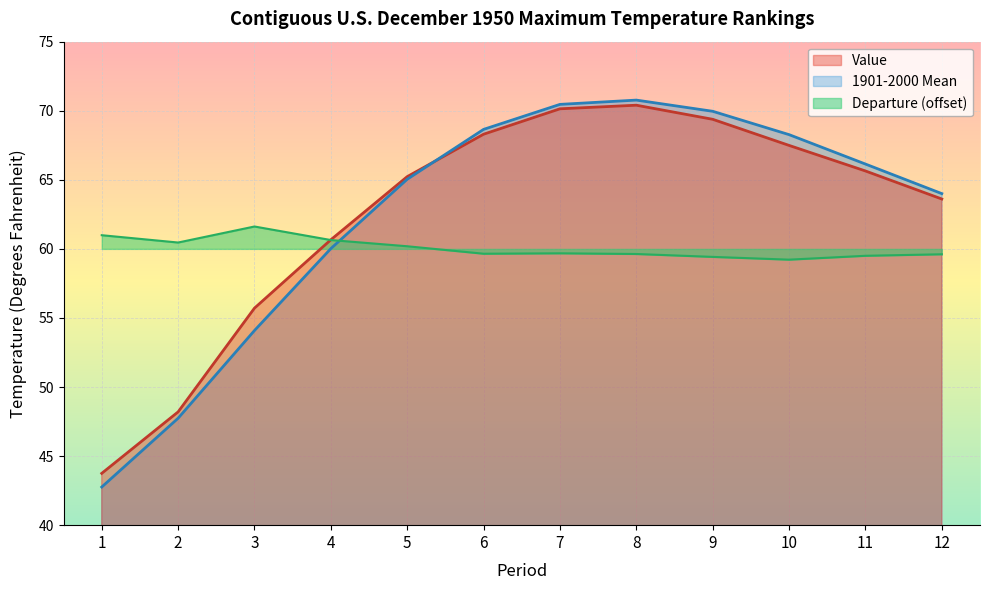

The 1901-2000 Mean series shows 68.7 at 6. True or false?

True